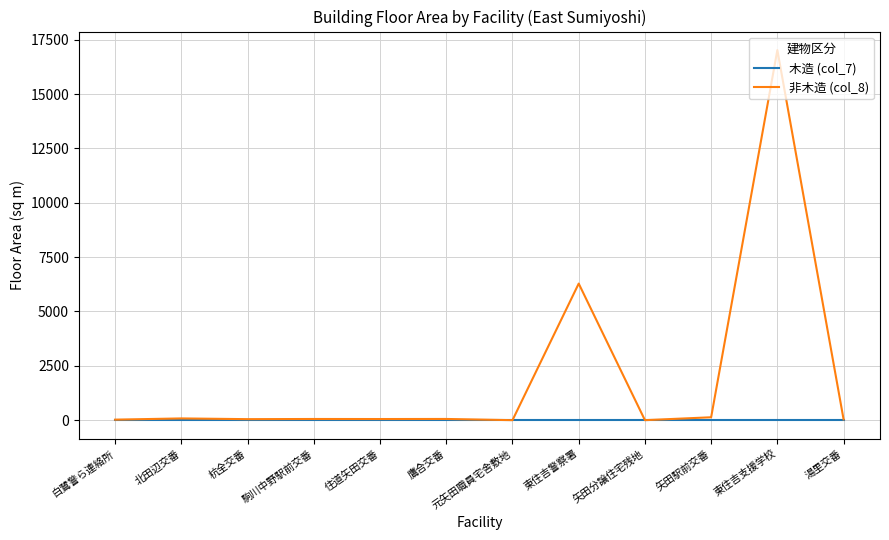

List the series in order of their peak value, highest first.

非木造 (col_8), 木造 (col_7)